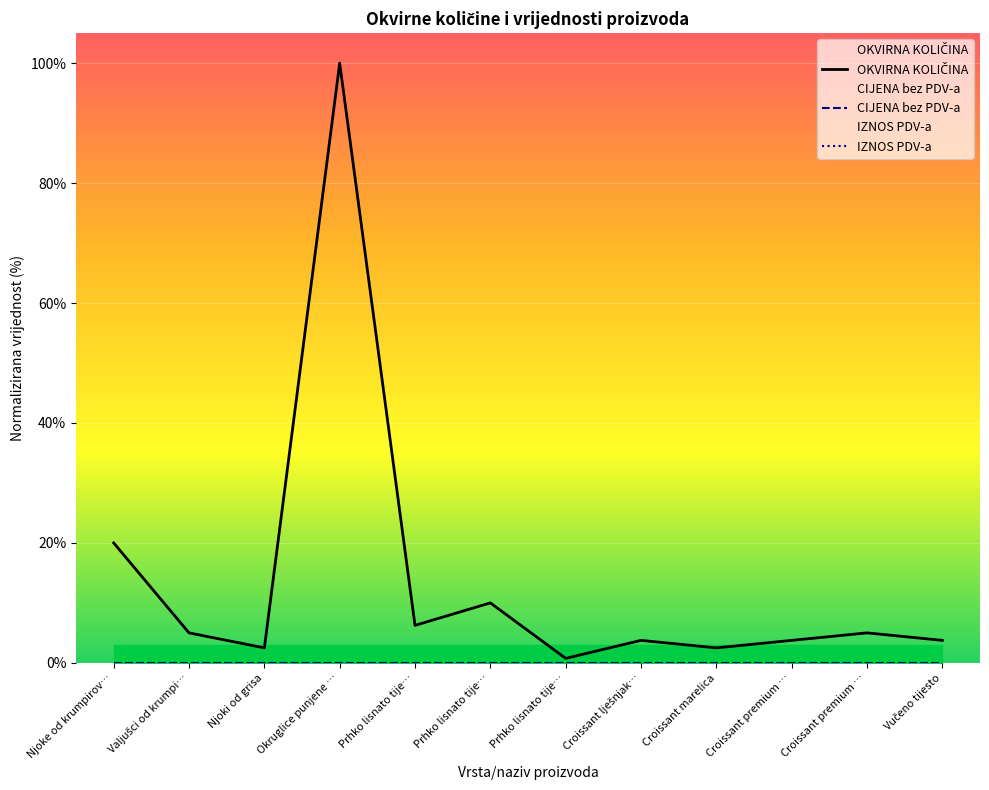

Is this an area chart (filled region under the line)?

No